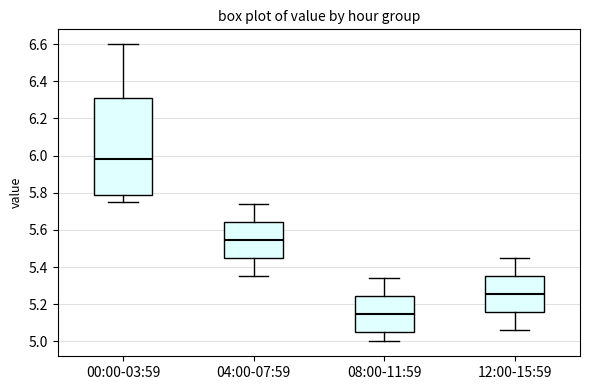

Reading left to right, read every box against the y-axis: the position of its median line, the range the box covers, and the ends of its whiskers. The values are not printed on the chart, so give them approximately, as read against the axis.

00:00-03:59: median 5.98, box 5.78 to 6.32, whiskers 5.76 to 6.60
04:00-07:59: median 5.54, box 5.44 to 5.64, whiskers 5.36 to 5.74
08:00-11:59: median 5.14, box 5.06 to 5.24, whiskers 5.00 to 5.34
12:00-15:59: median 5.26, box 5.16 to 5.36, whiskers 5.06 to 5.46